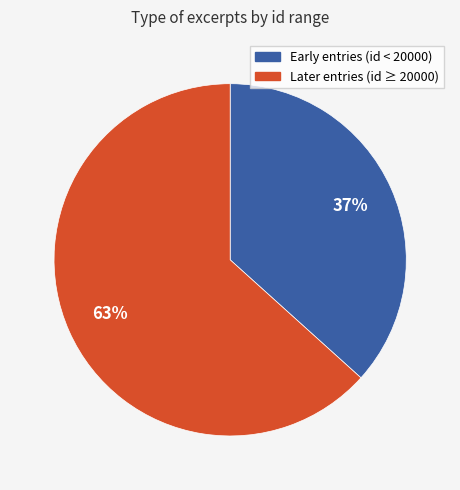

How many slices are in this pie chart?

2